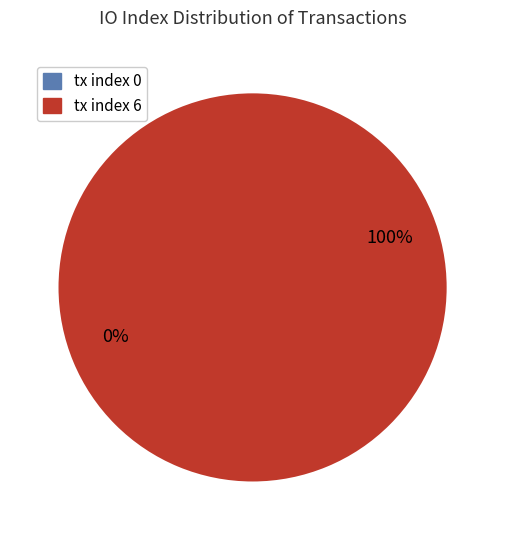

Is there any slice that represents more than half of the pie?

Yes